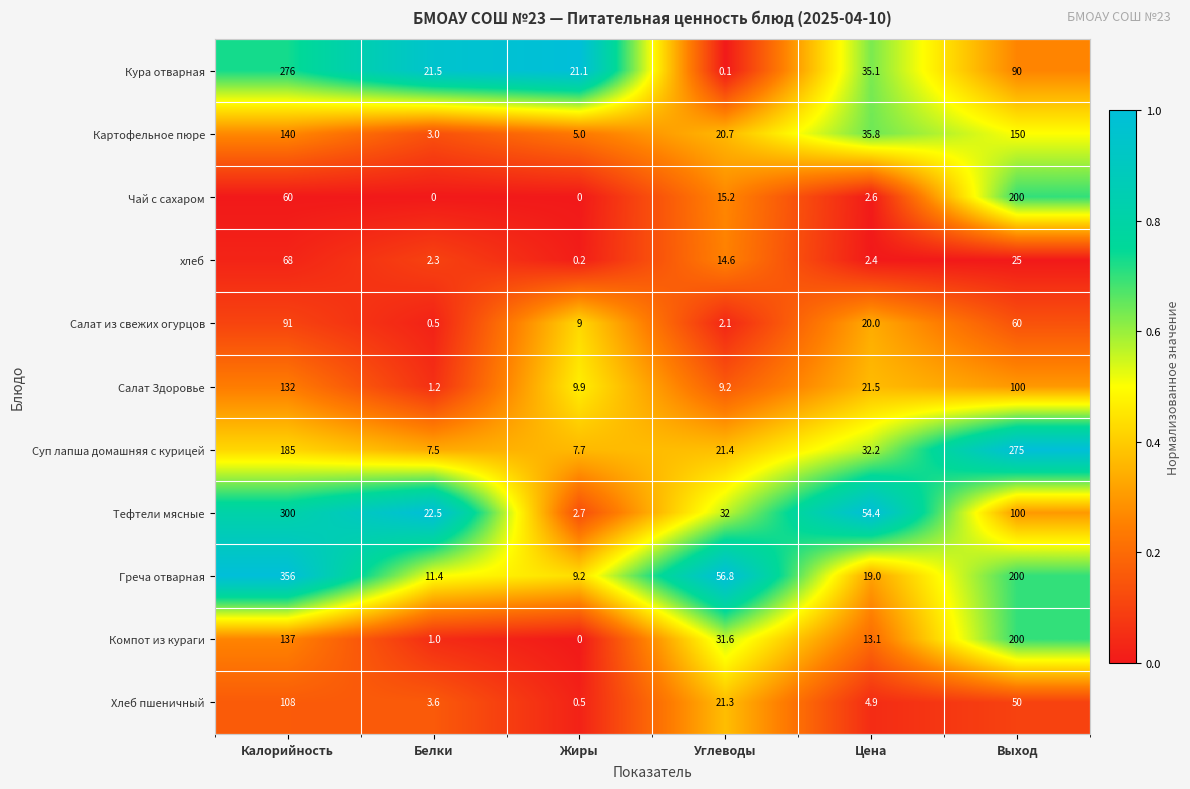

Which series has the widest spread of values?

Греча отварная